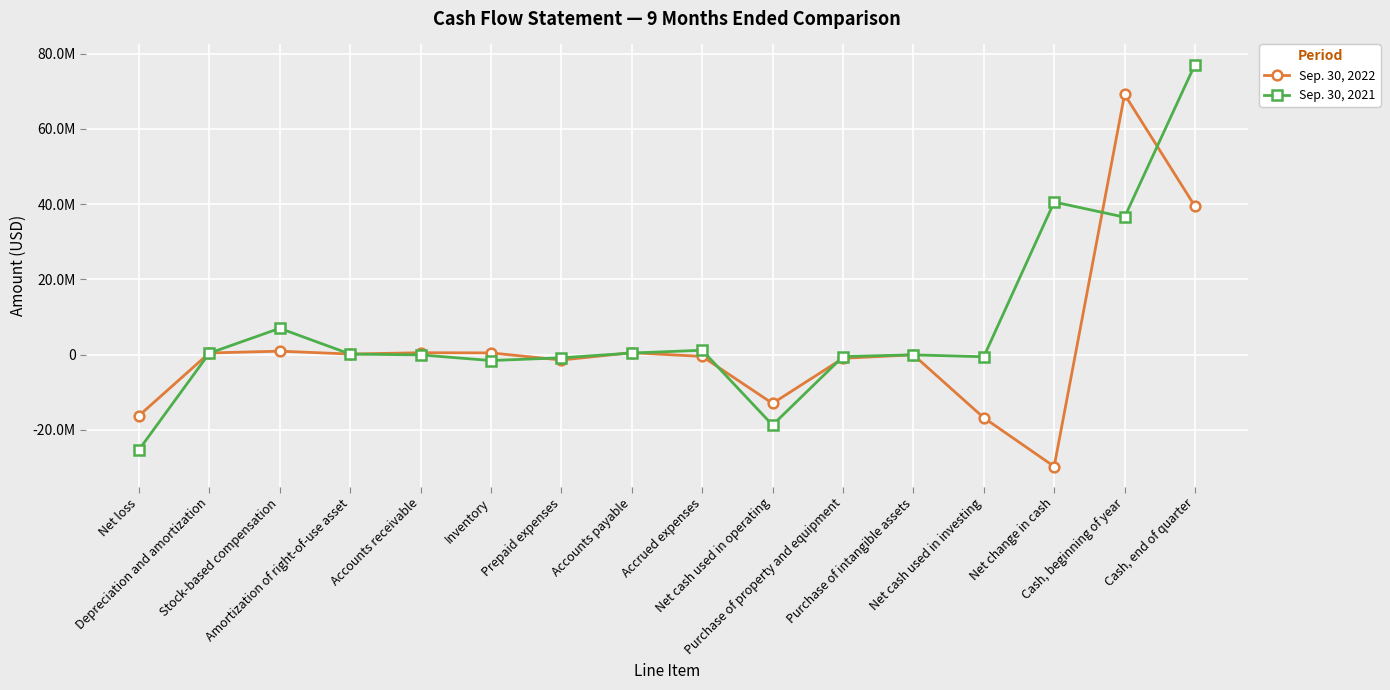

Is this an area chart (filled region under the line)?

No